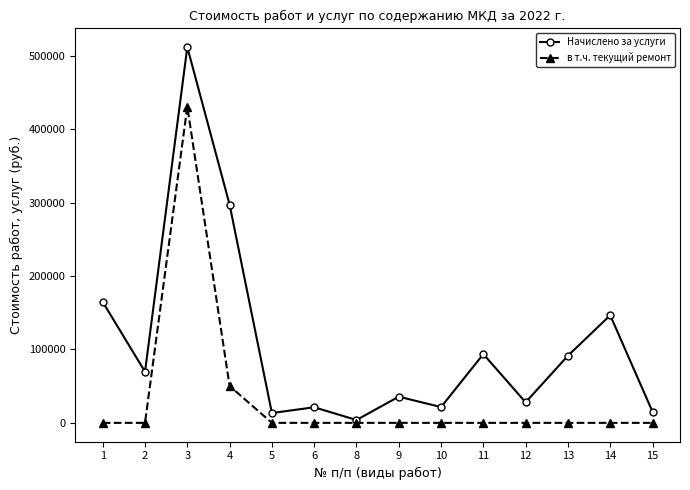

List the series in order of their overall mean, highest first.

Начислено за услуги, в т.ч. текущий ремонт